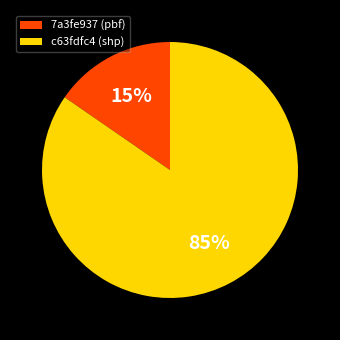

Is the sum of c63fdfc4 (shp) and 7a3fe937 (pbf) greater than half?

Yes